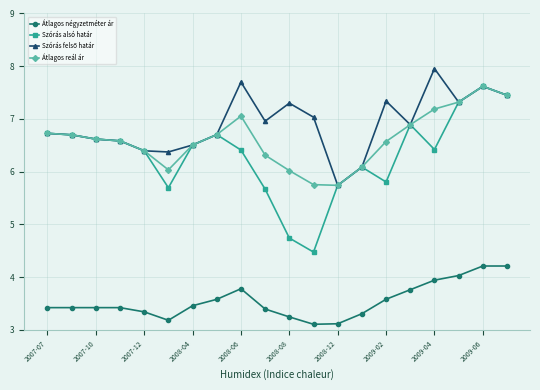

True or false: Átlagos reál ár and Átlagos négyzetméter ár cross at least once.

False